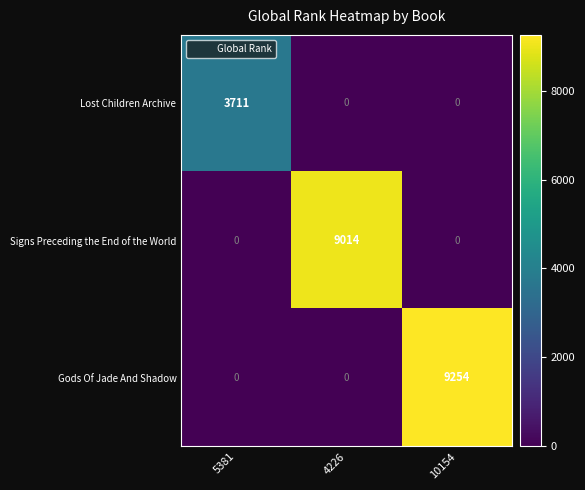

How many categories are shown in the chart?

3